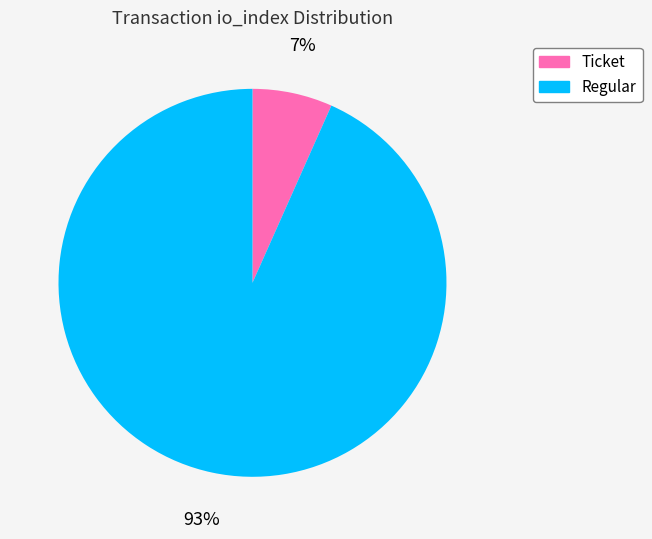

Does any single category account for the majority?

Yes